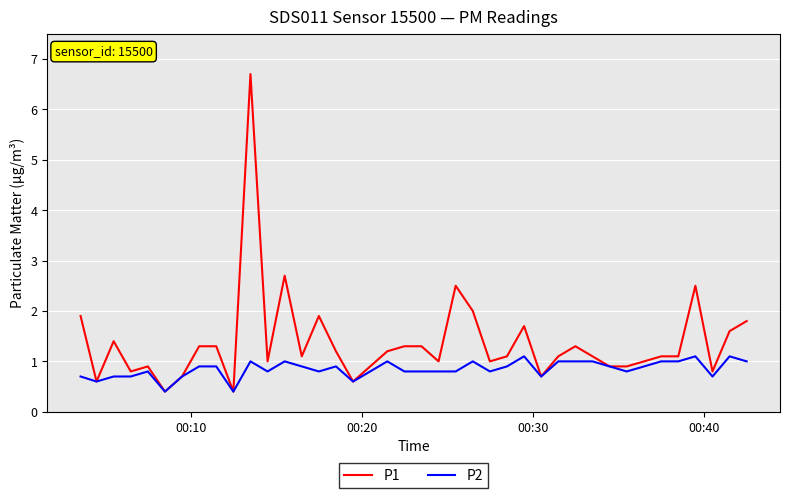

Which series has the largest total across all categories?

P1